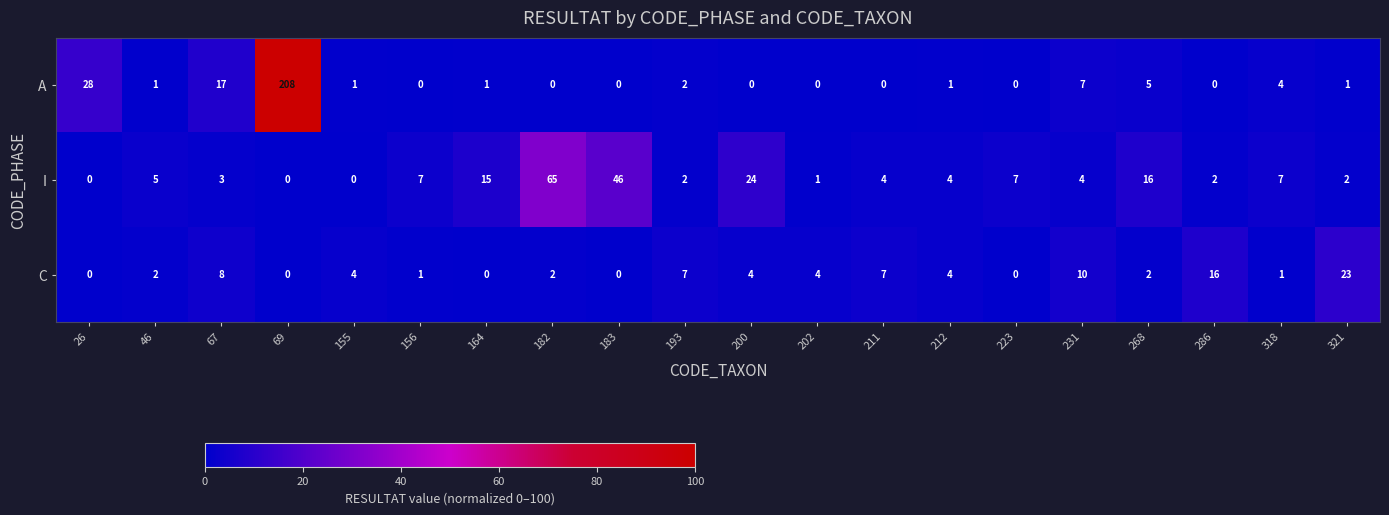

How many positive values does the I series have?

17